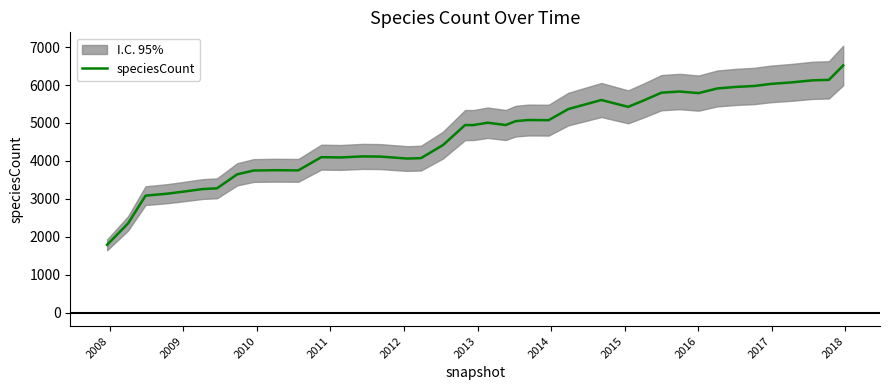

What is the lowest value of the speciesCount series?

1790